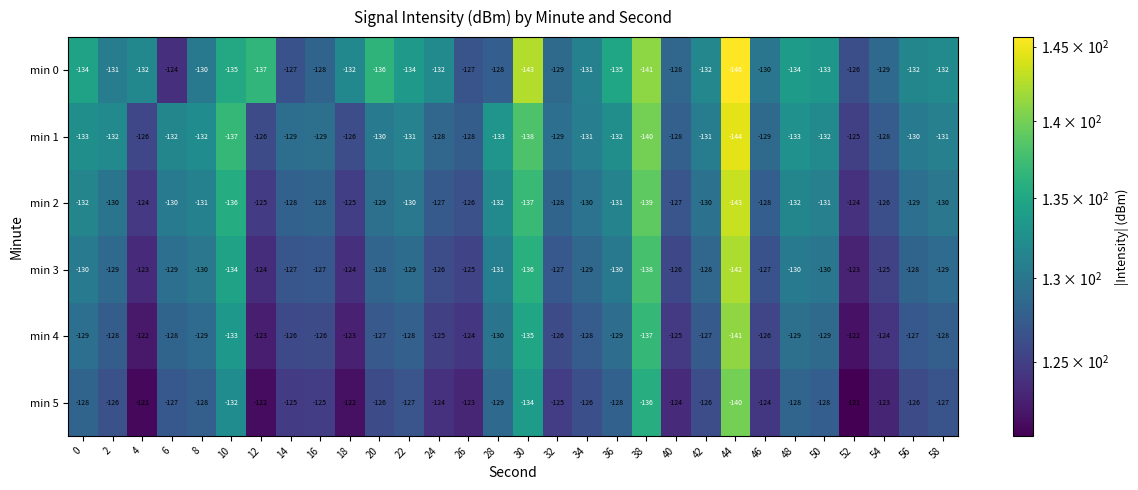

What is the maximum value shown in the chart?

-121